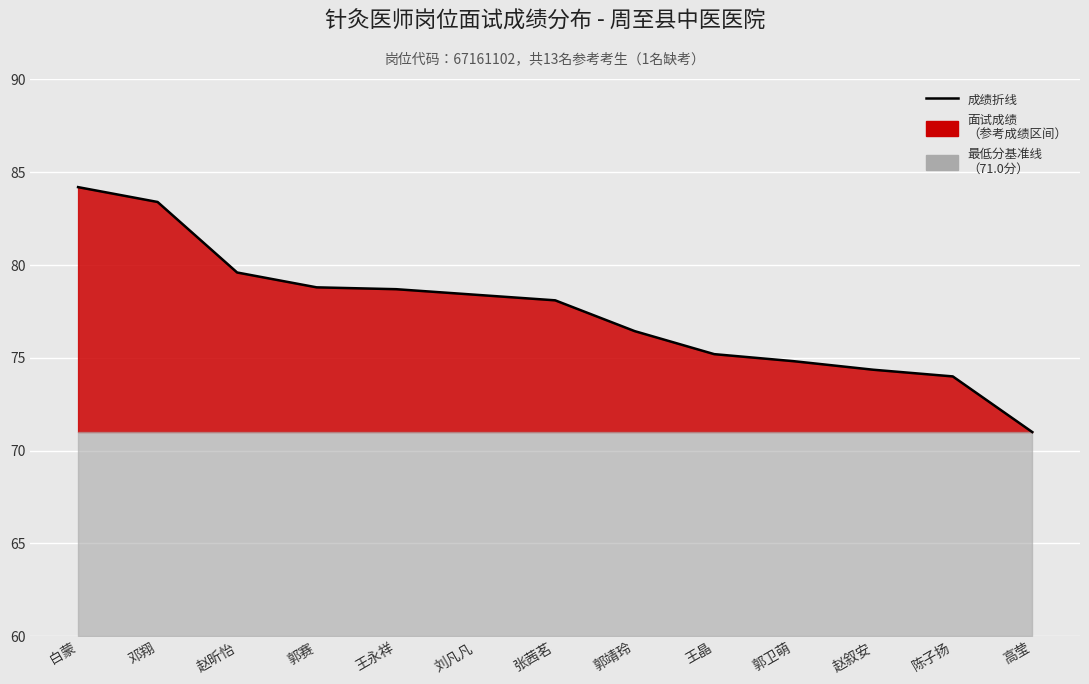

True or false: there are more than 1 points higher than both neighbors.

False